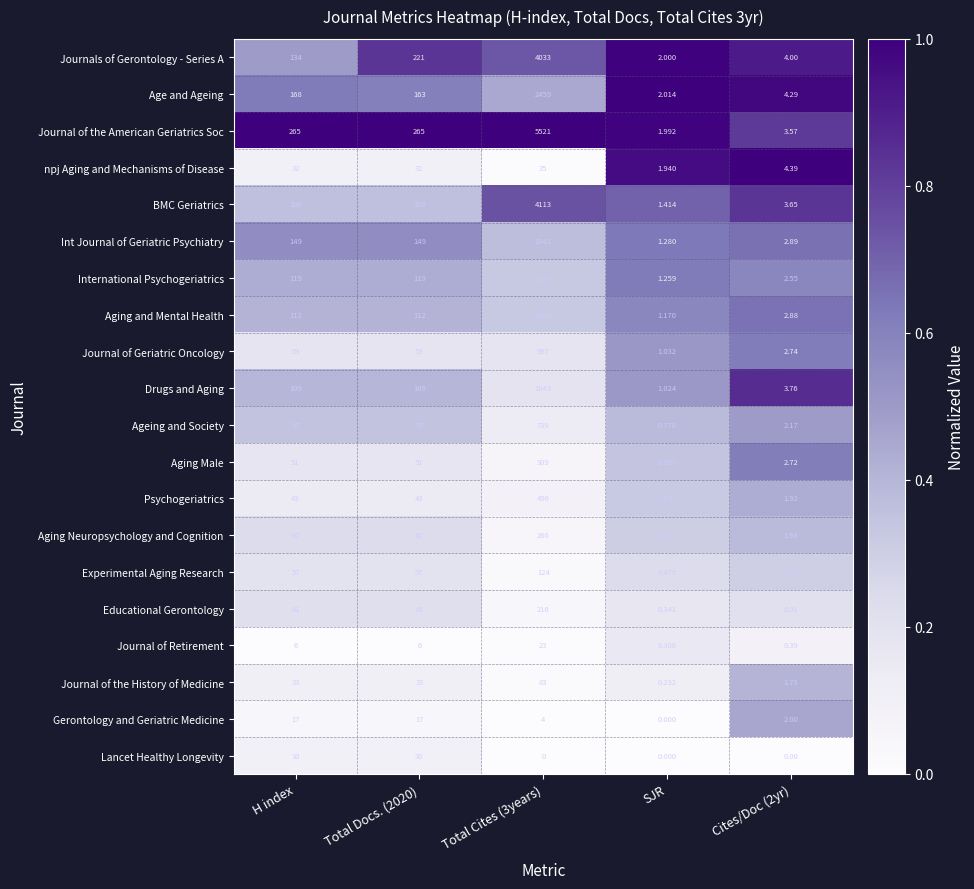

List the series in order of their peak value, highest first.

Journal of the American Geriatrics Soc, BMC Geriatrics, Journals of Gerontology - Series A, Age and Ageing, Int Journal of Geriatric Psychiatry, Aging and Mental Health, International Psychogeriatrics, Drugs and Aging, Journal of Geriatric Oncology, Ageing and Society, Psychogeriatrics, Aging Male, Aging Neuropsychology and Cognition, Educational Gerontology, Experimental Aging Research, Journal of the History of Medicine, npj Aging and Mechanisms of Disease, Lancet Healthy Longevity, Journal of Retirement, Gerontology and Geriatric Medicine